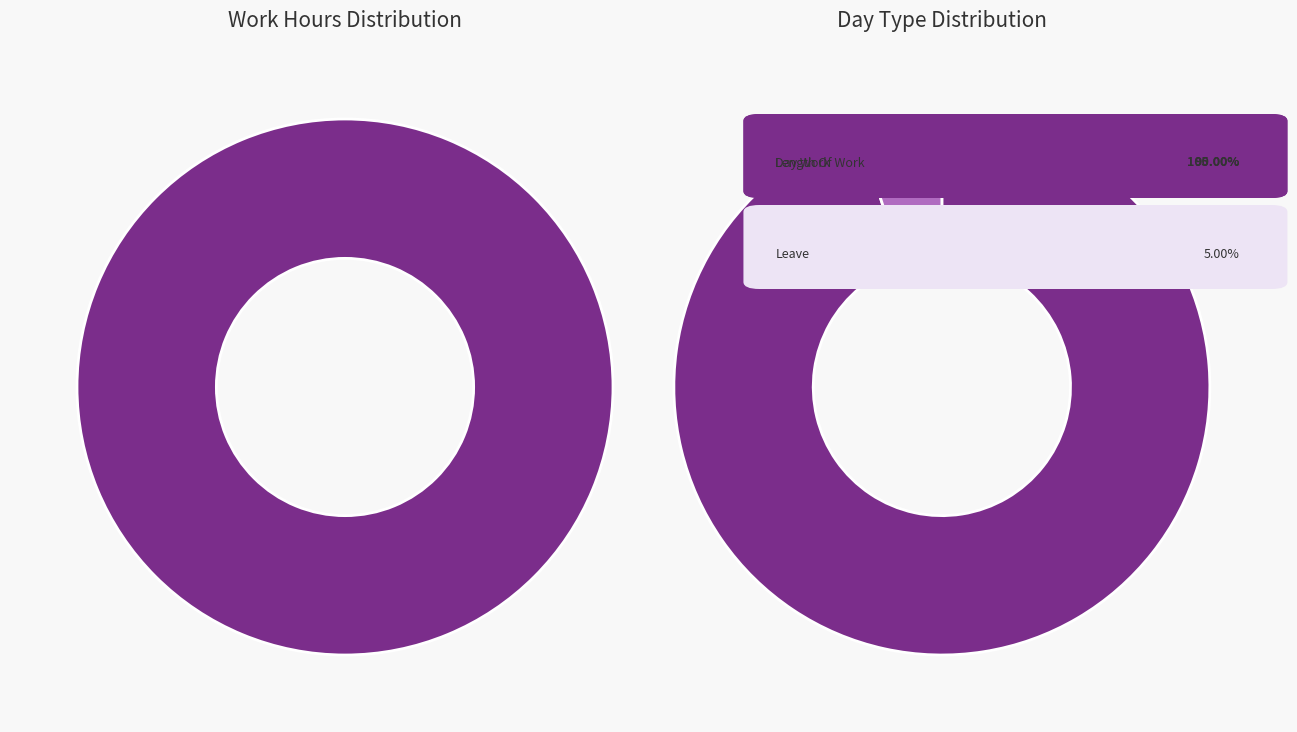

Which category has the biggest portion of the pie?

Length Of Work